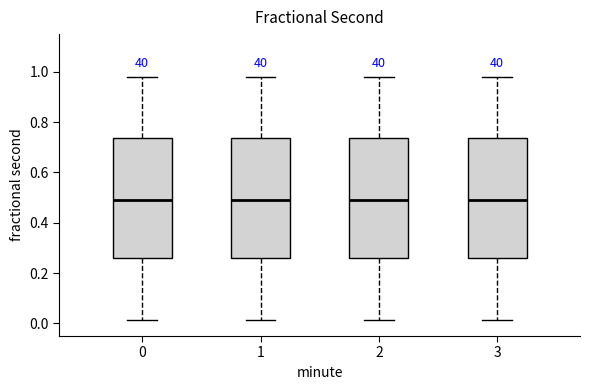

Where does the upper whisker of the box at x = 1 end on the y-axis? The values are not printed on the chart, so give them approximately, as read against the axis.

0.98